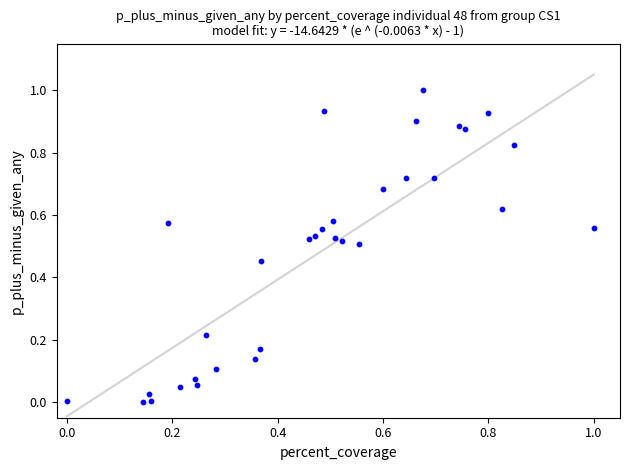

What is the range of Y values (max minus min)?

1.0